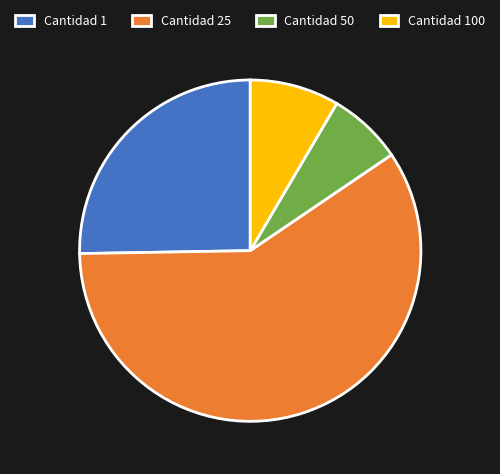

Which slice is the smallest?

Cantidad 50